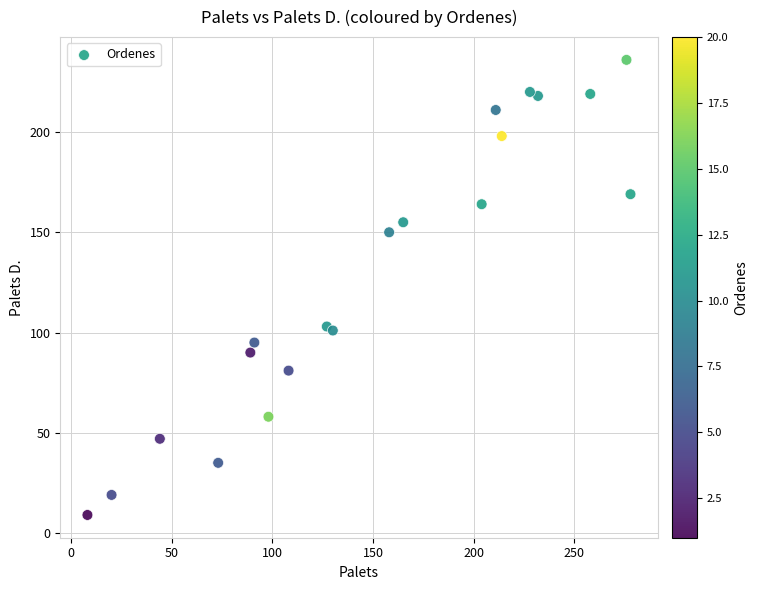

What is the range of X values (max minus min)?

270